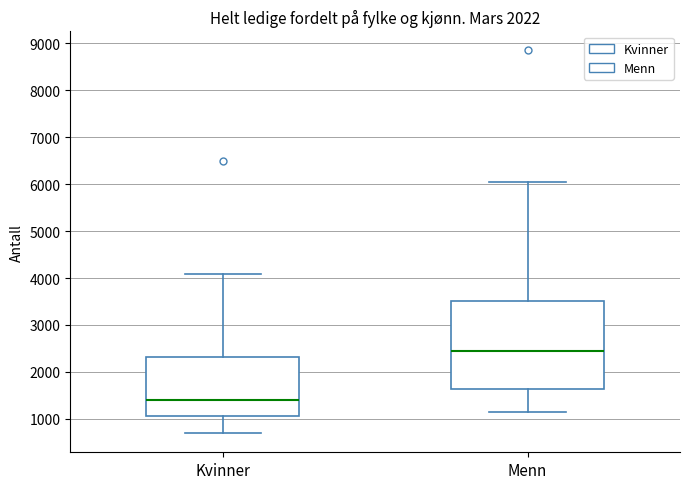

Reading left to right, read every box against the y-axis: the position of its median line, the range the box covers, and the ends of its whiskers. The values are not printed on the chart, so give them approximately, as read against the axis.

Kvinner: median 1400, box 1100 to 2300, whiskers 700 to 4100
Menn: median 2400, box 1600 to 3500, whiskers 1100 to 6100